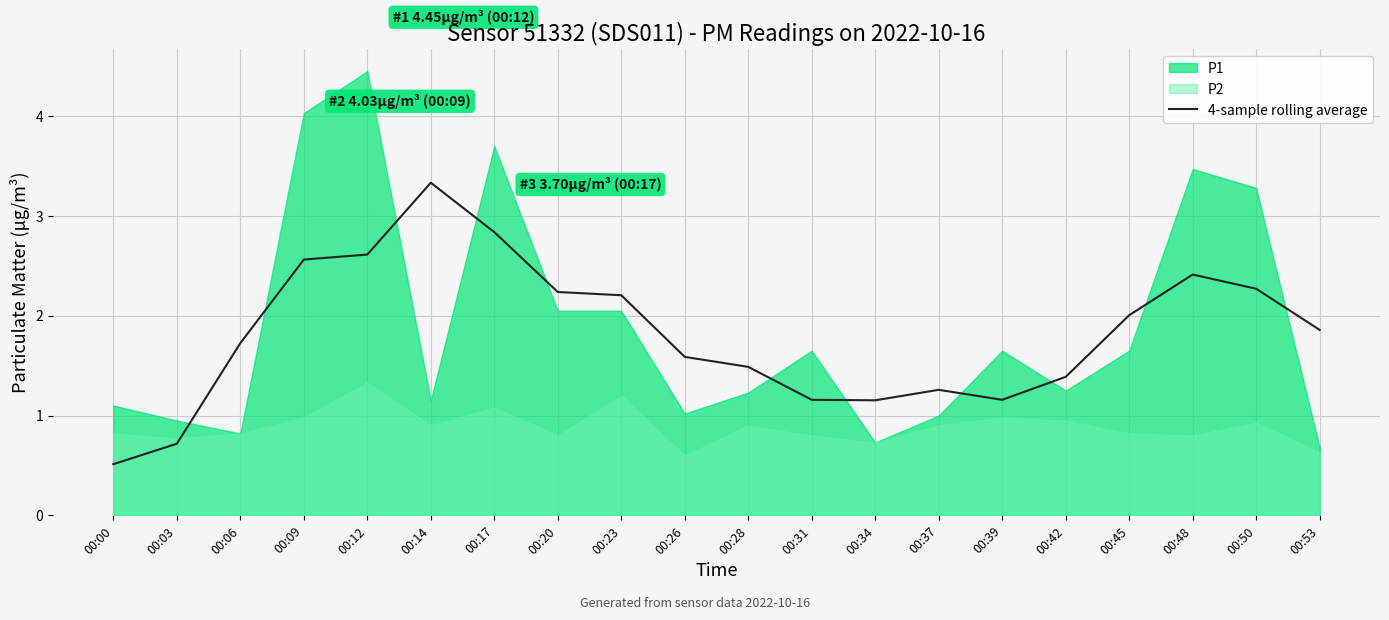

Rank the categories by value from lowest to highest.

00:00, 00:03, 00:34, 00:31, 00:39, 00:37, 00:42, 00:28, 00:26, 00:06, 00:53, 00:45, 00:23, 00:20, 00:50, 00:48, 00:09, 00:12, 00:17, 00:14